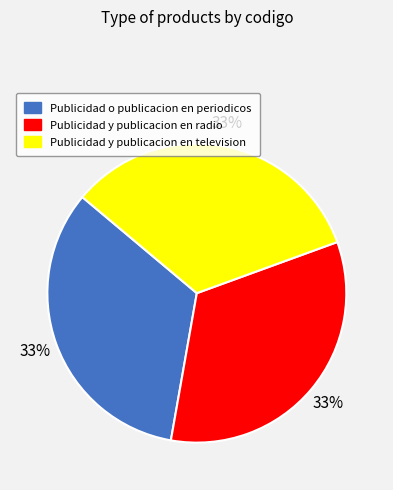

Is there a majority slice in this chart?

No